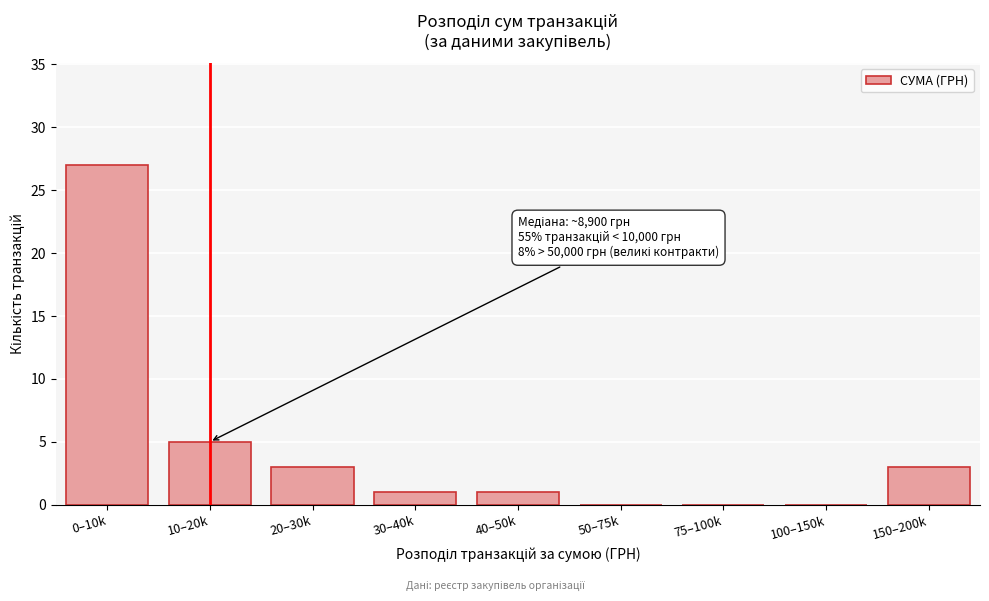

Reading right to left, transcribe all the data shown in this chart.

150–200k=3	100–150k=0	75–100k=0	50–75k=0	40–50k=1	30–40k=1	20–30k=3	10–20k=5	0–10k=27